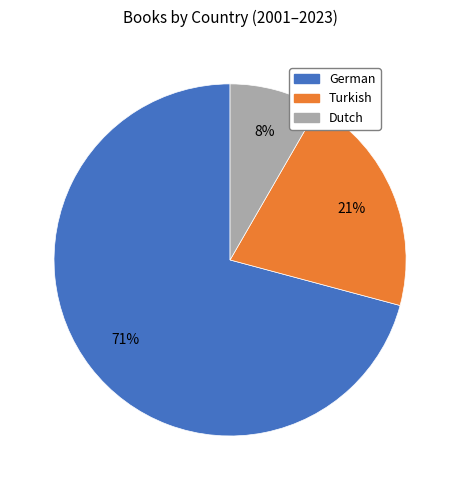

Is it true that Dutch is 3% of the pie?

False